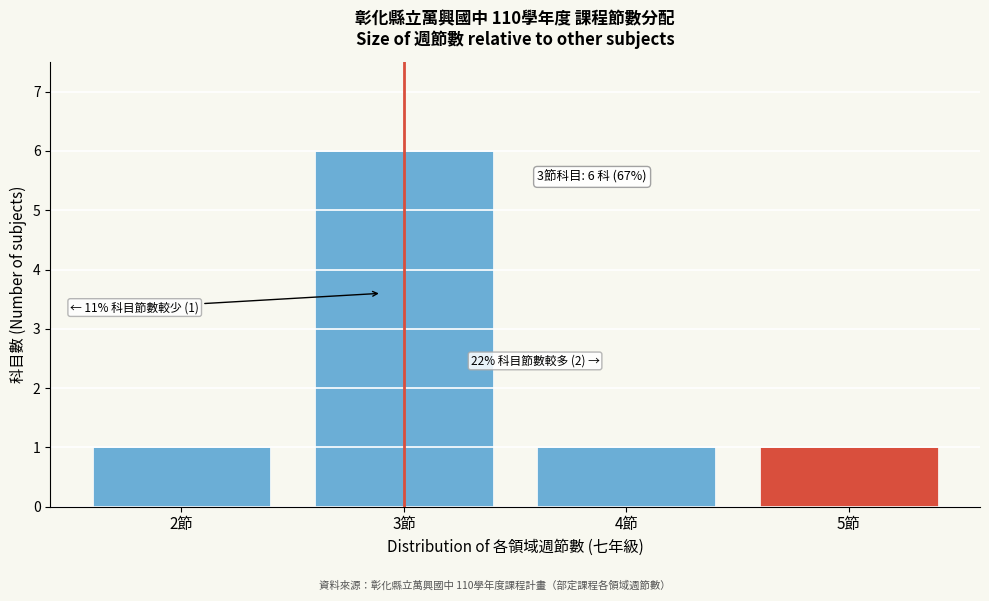

Reading left to right, what are all the values shown in this chart?

2節=1	3節=6	4節=1	5節=1